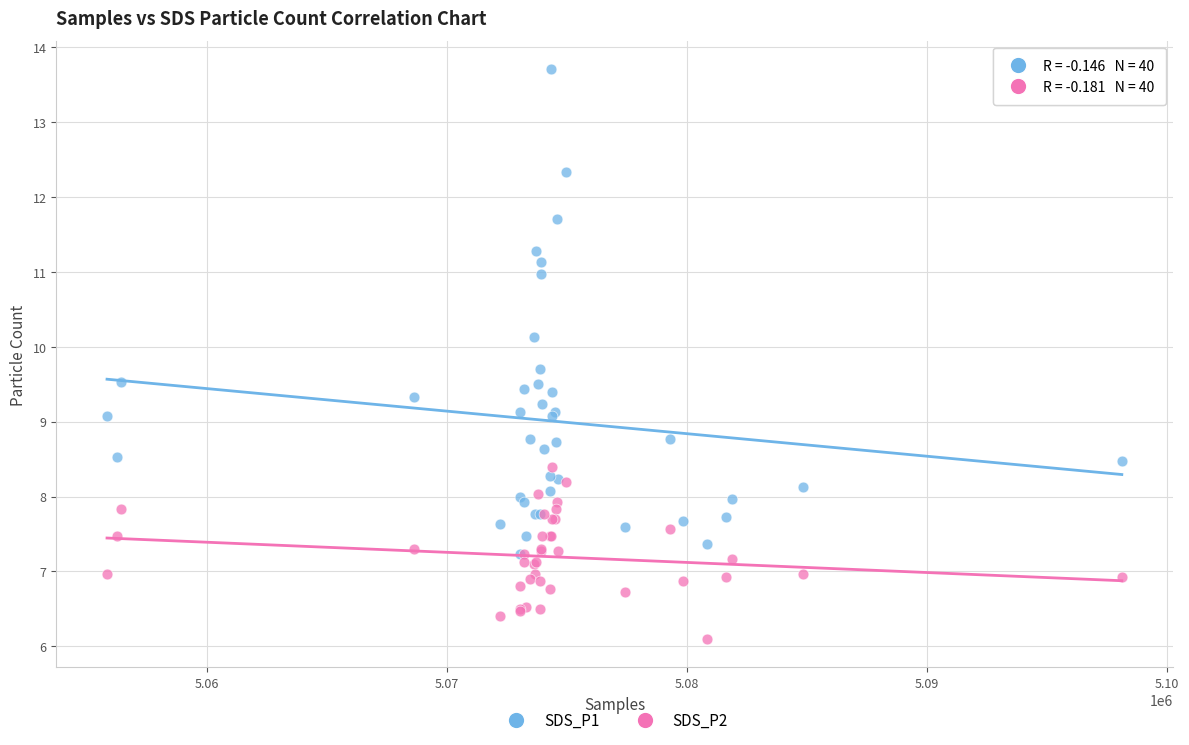

What are all the series names shown in the legend?

SDS_P1, SDS_P2